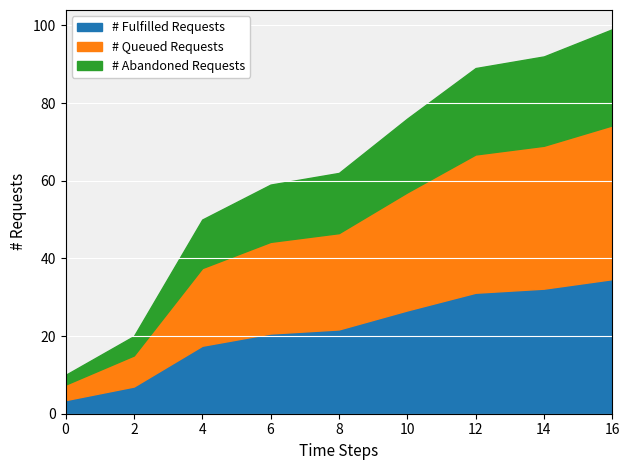

True or false: the data has more than 0 interior local peaks.

False